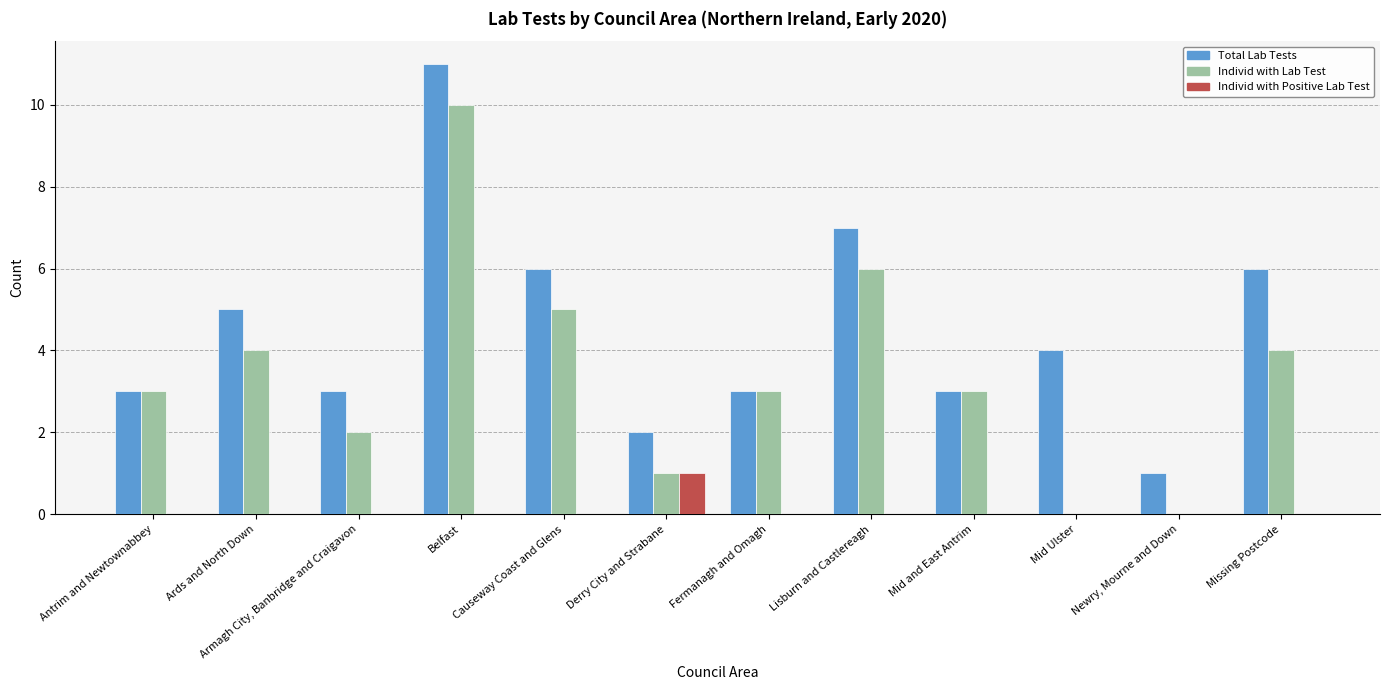

The value of Total Lab Tests at Mid and East Antrim is 4. True or false?

False